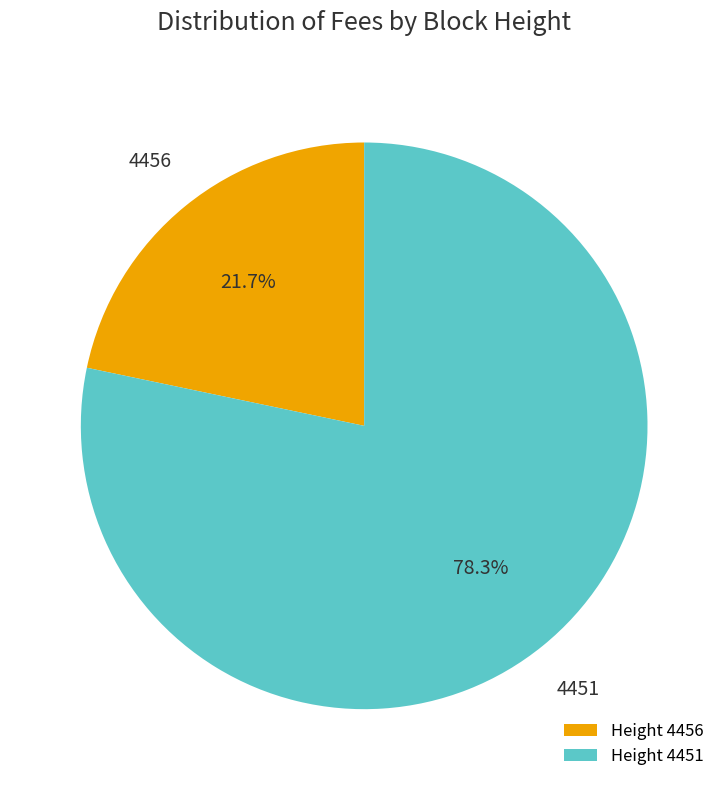

Is the sum of Height 4451 and Height 4456 greater than half?

Yes